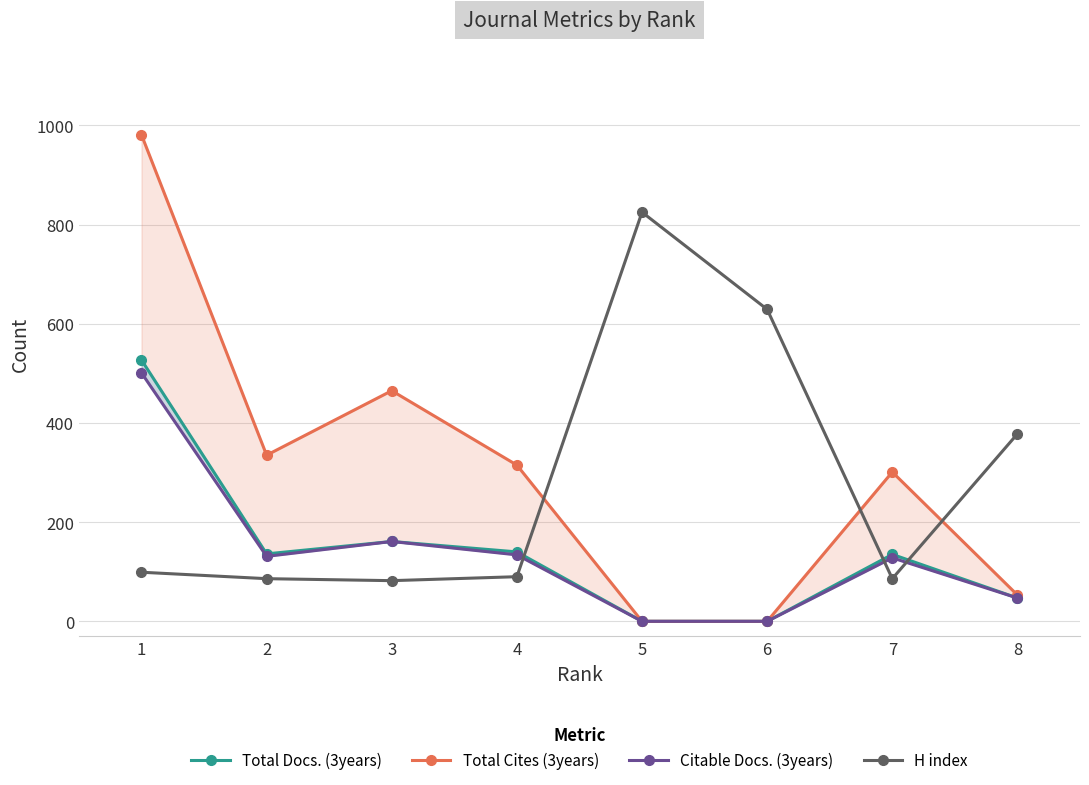

True or false: Total Docs. (3years) has more than 2 points higher than both neighbors.

False